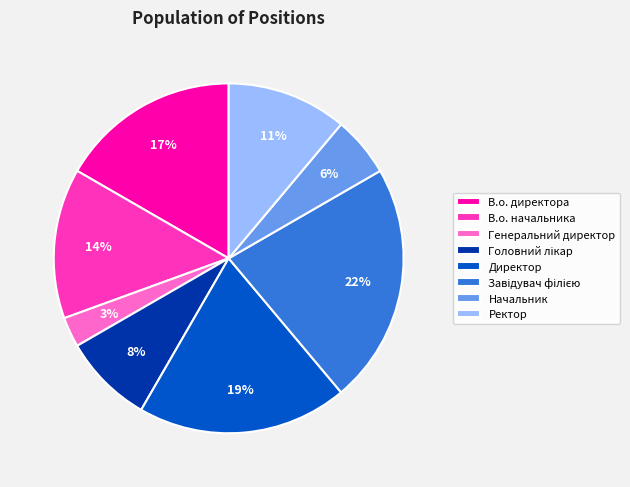

Is there a majority slice in this chart?

No